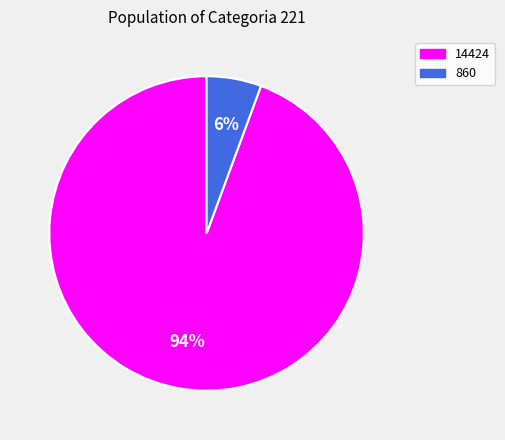

What is the smallest slice in the pie chart?

860